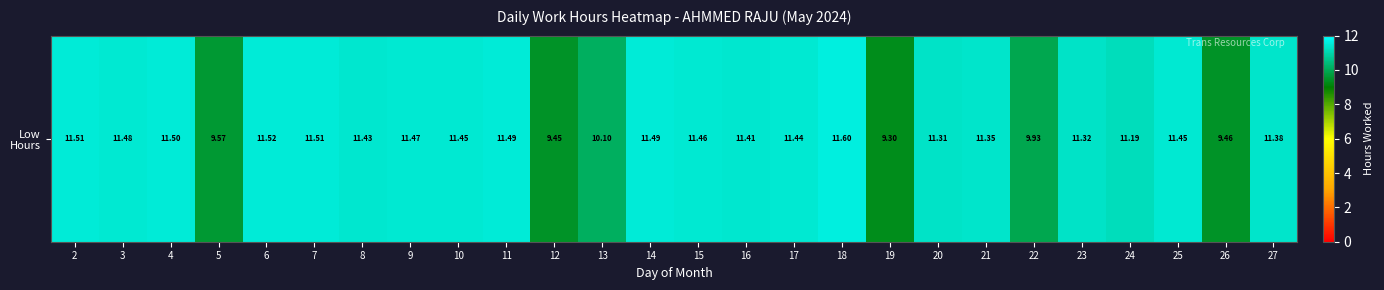

What is the ratio of the value at 7 to the value at 4?

1.0